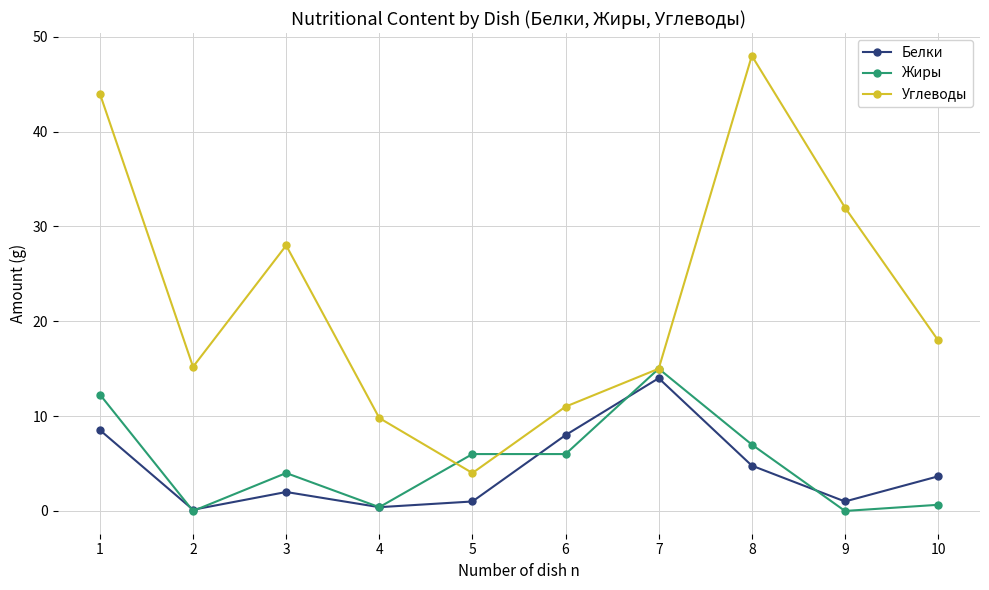

Between 4 and 7, which series saw the biggest shift?

Жиры